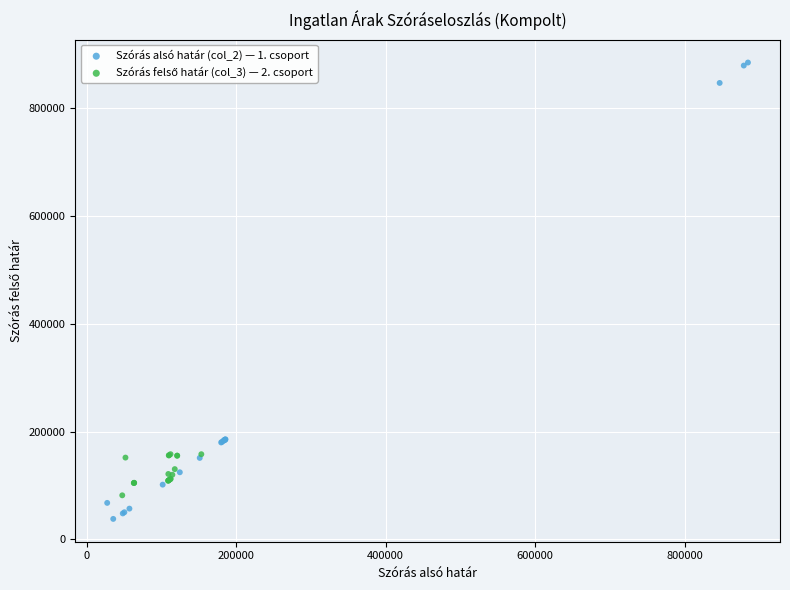

Which series contains the highest Y value?

Szórás alsó határ (col_2) — 1. csoport